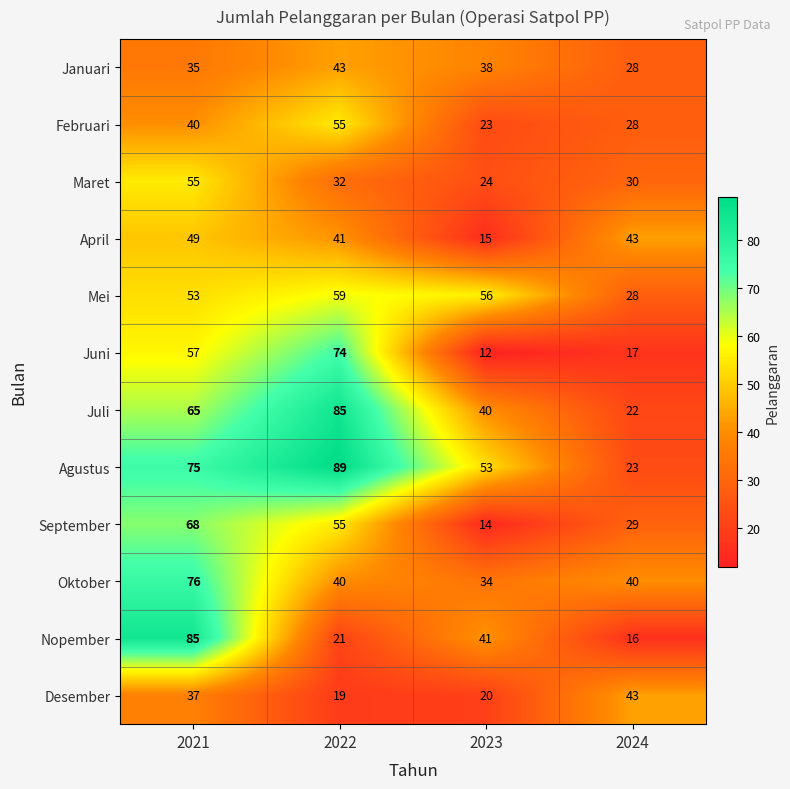

What is the lowest value of the Desember series?

19